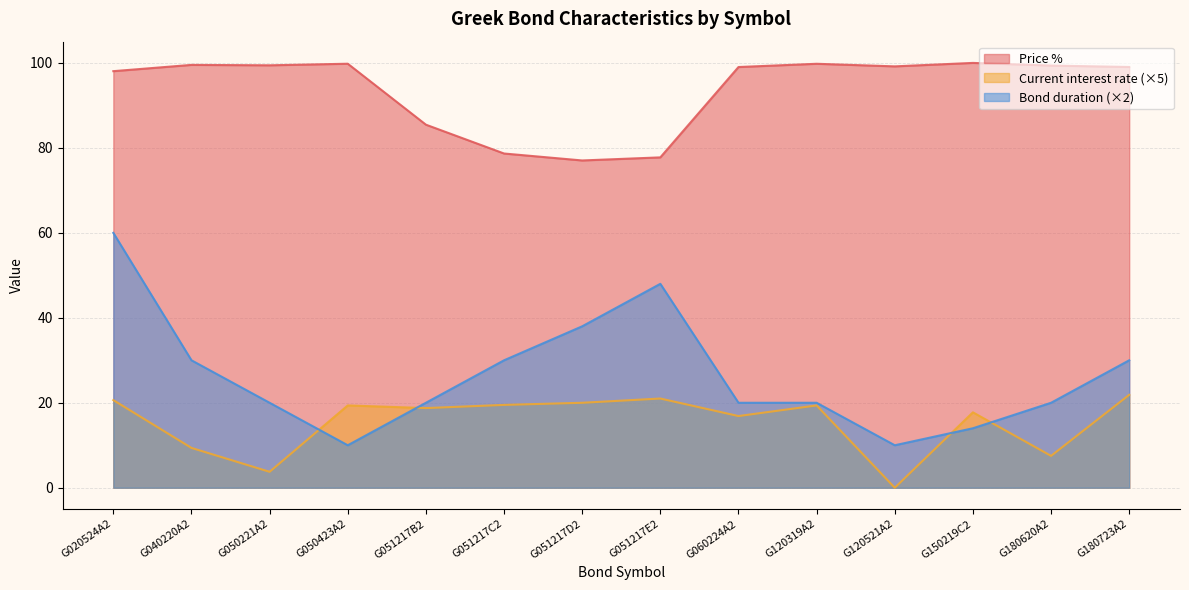

What is the difference between the highest and lowest values at G120521A2?

99.2